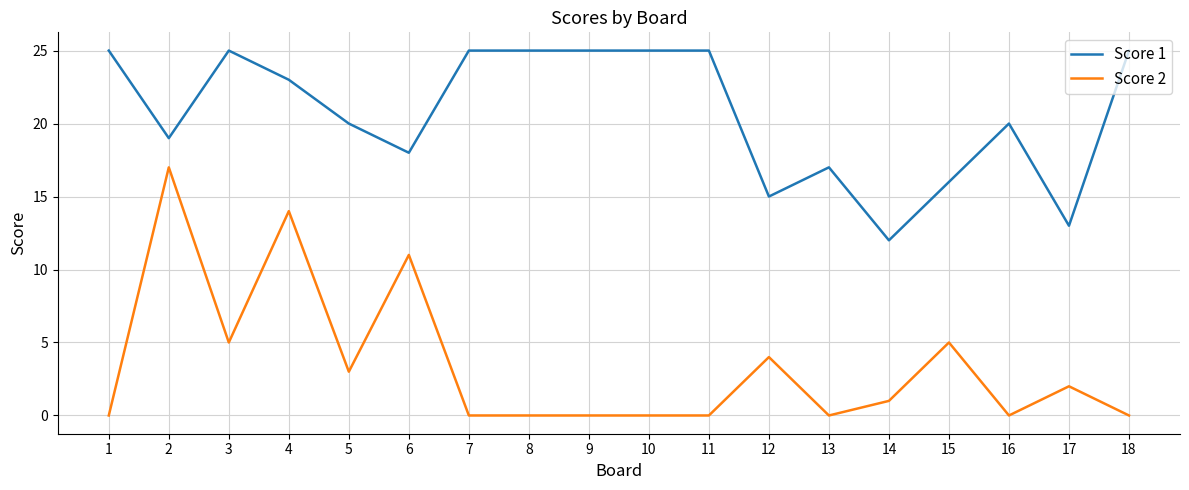

The Score 2 series shows 0 at 7. True or false?

True